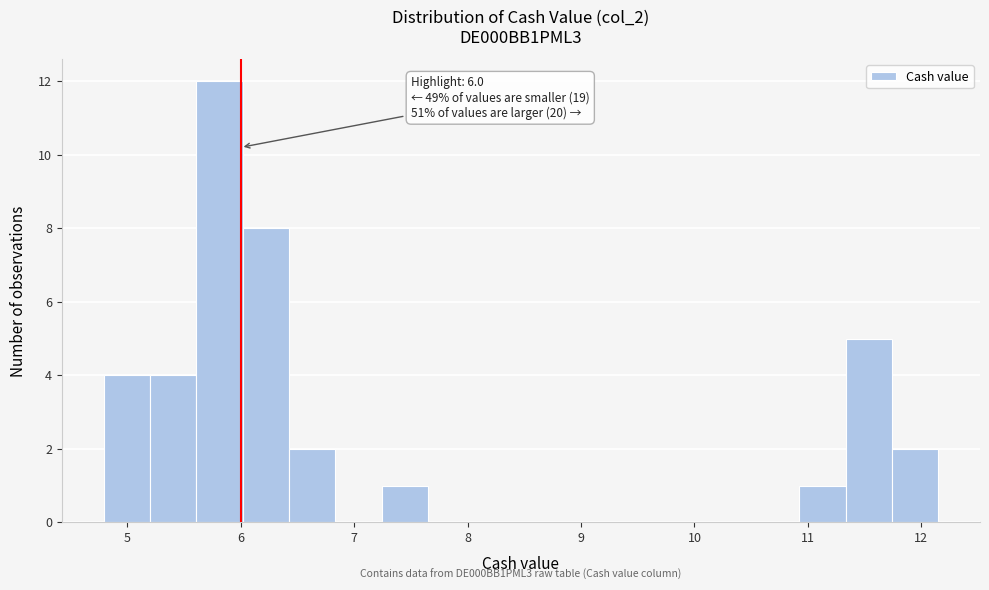

Over which range of the x-axis is the bar tallest?

5.6 to 6.0